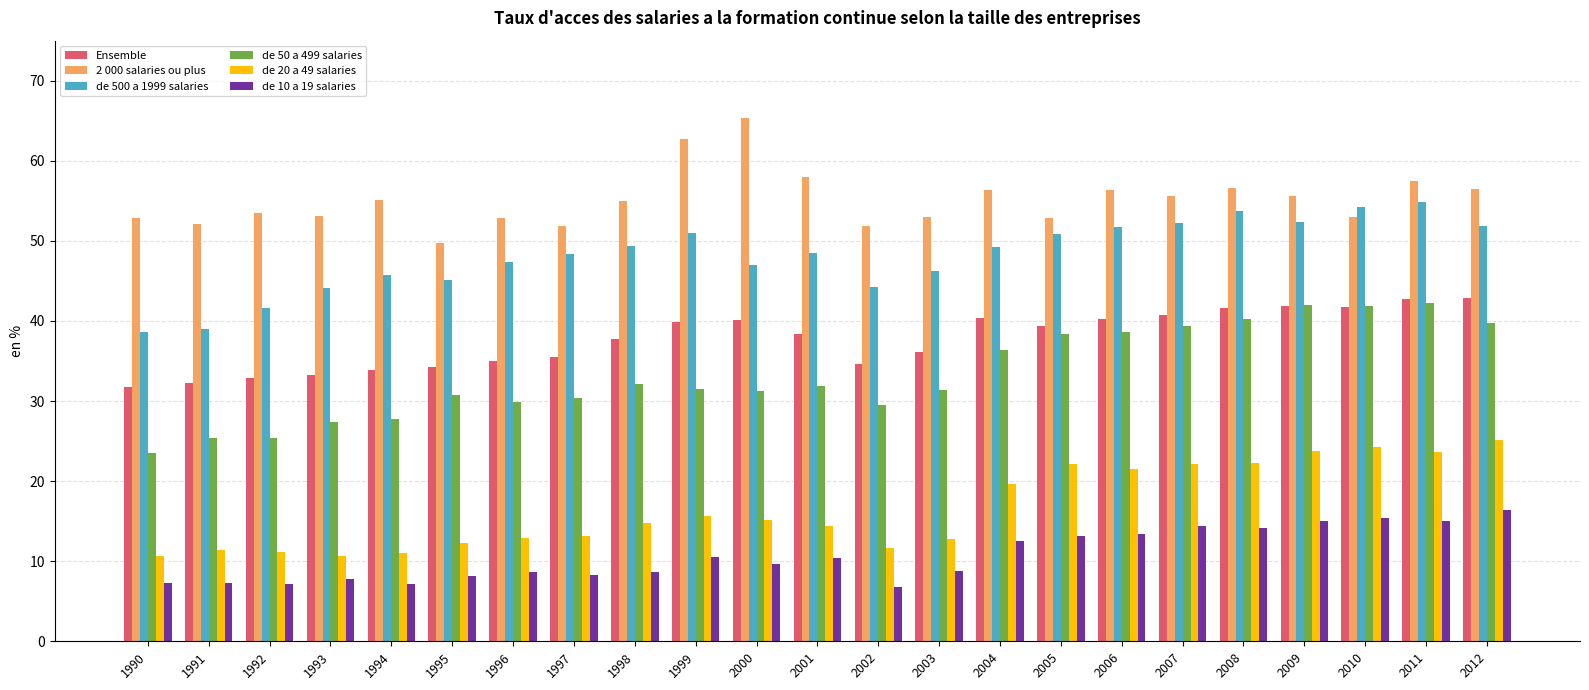

Are the bars grouped side by side (vs. stacked)?

Yes